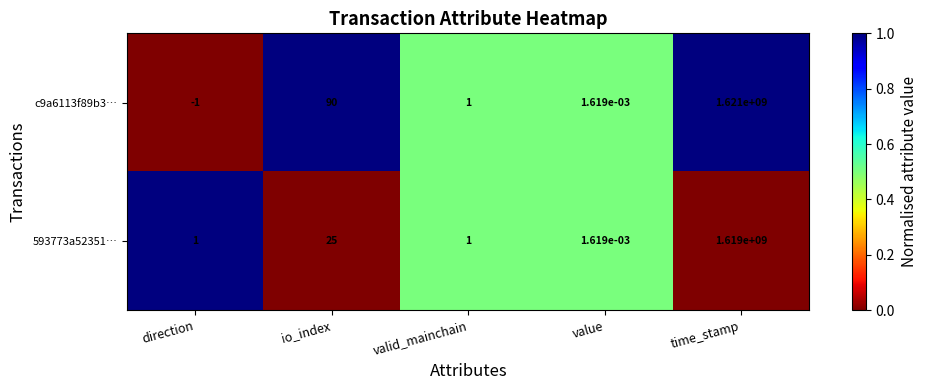

Rank the series by their average value, from lowest to highest.

593773a52351…, c9a6113f89b3…